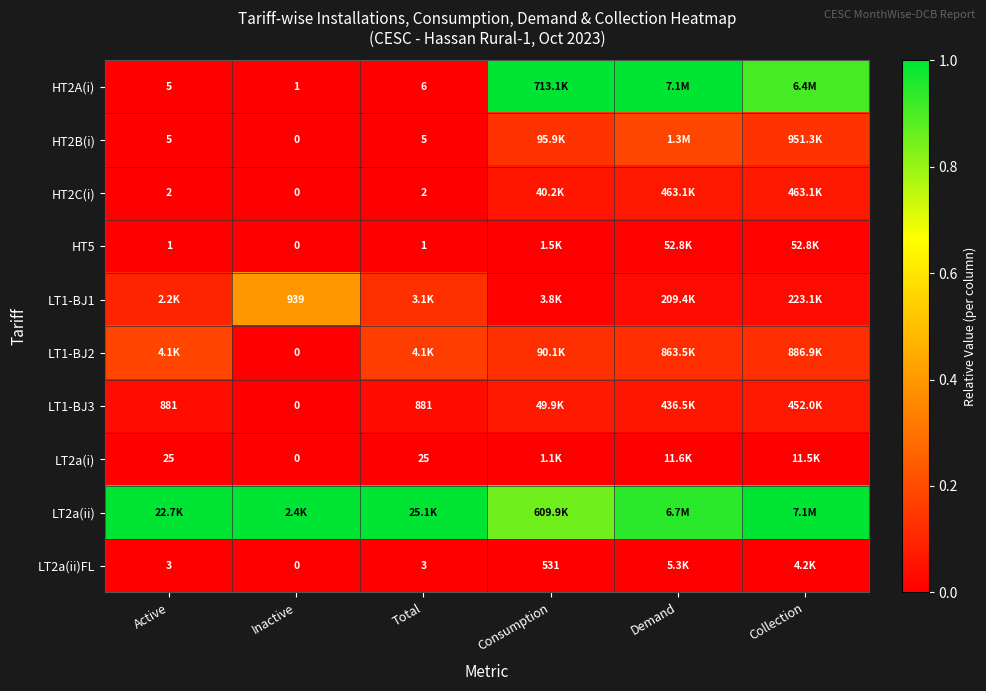

List the labels in order of HT2B(i) value, largest first.

Demand, Collection, Consumption, Active, Total, Inactive